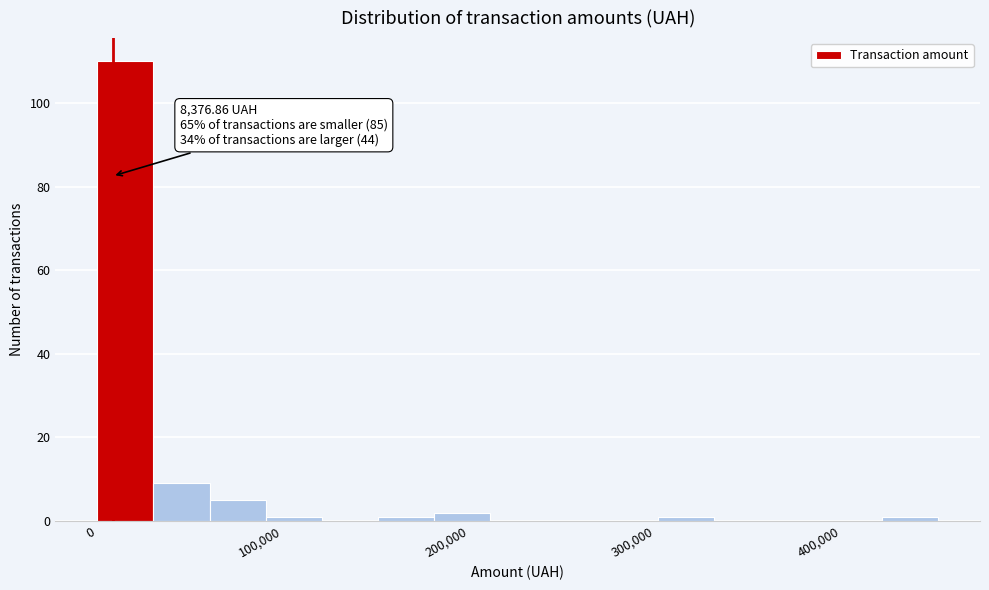

Around what value on the x-axis is the tallest bar? Give the approximate position of its centre, as read against the axis.

20000